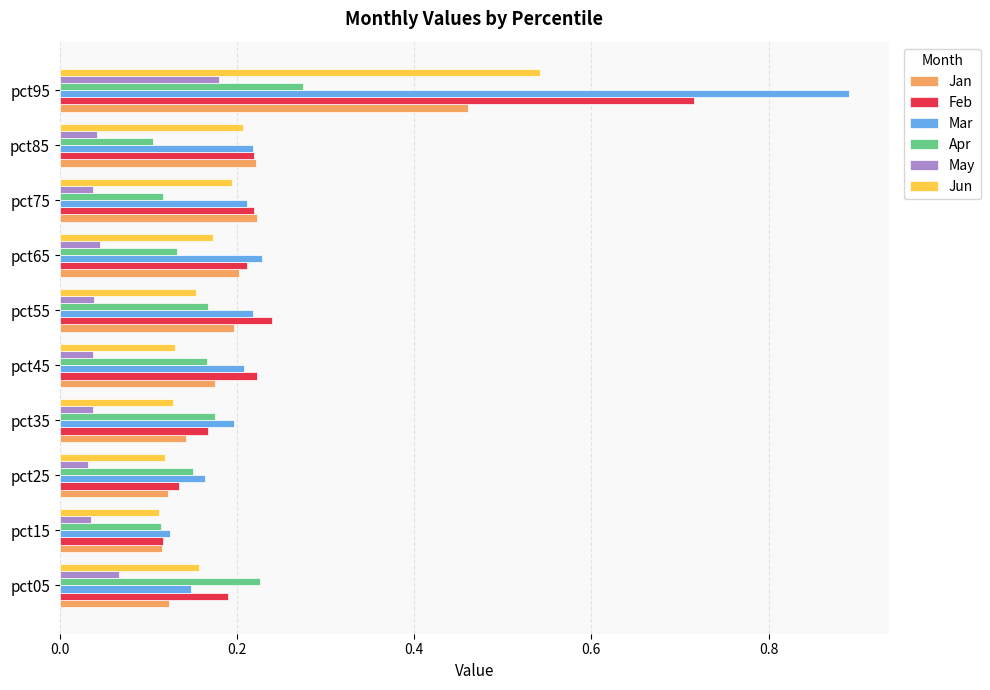

List the series in order of their peak value, highest first.

Mar, Feb, Jun, Jan, Apr, May